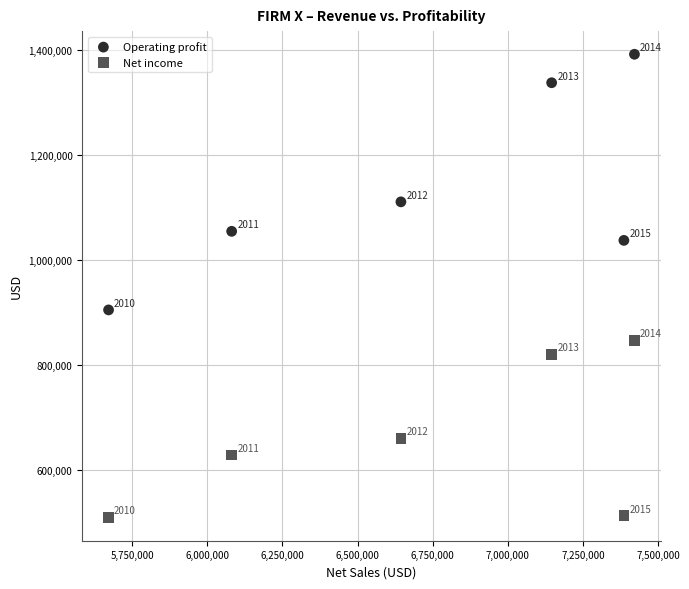

In the Operating profit series, what Y value is closest to 1148779?

1111148